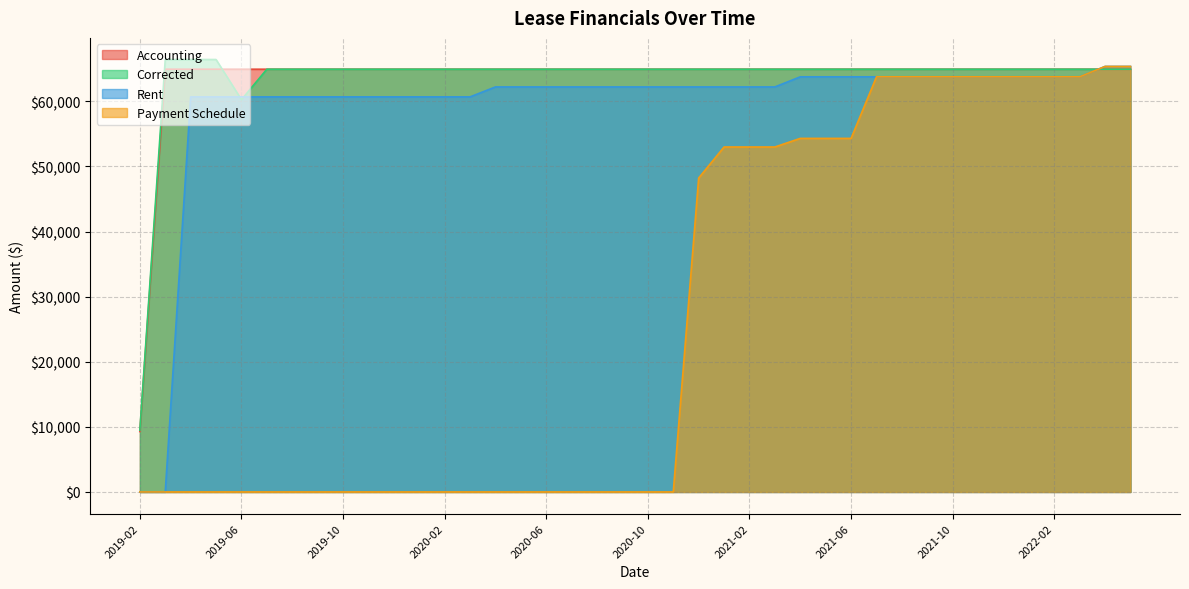

What is the maximum value shown in the chart?

66434.2